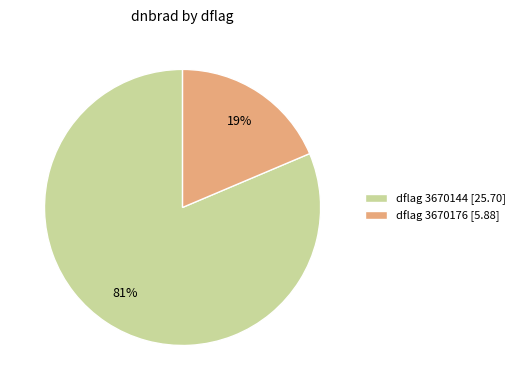

To the nearest percent, what is the combined percentage of dflag 3670176 [5.88] and dflag 3670144 [25.70]?

100%